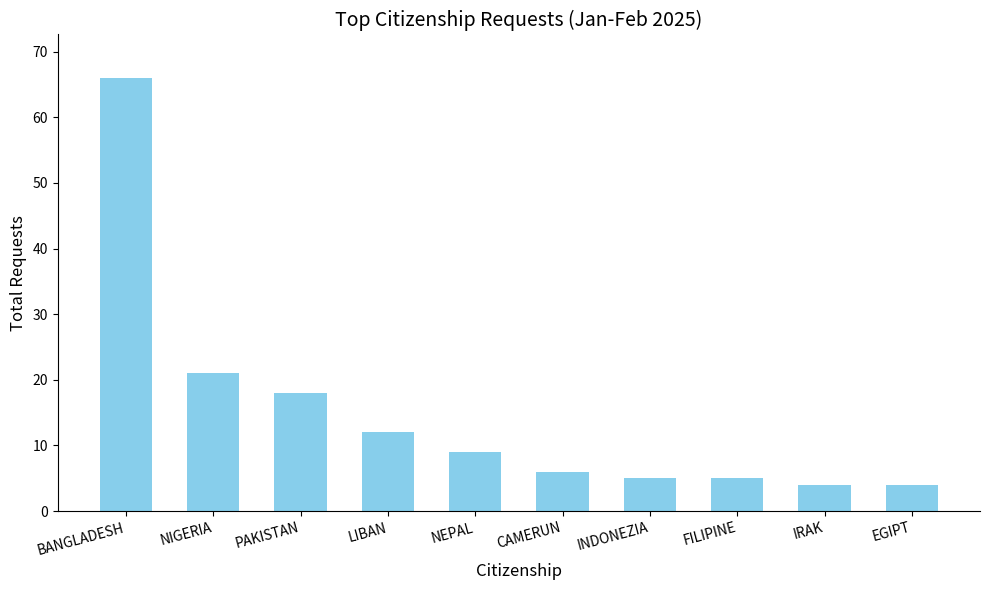

Is it true that the value at PAKISTAN is 18?

True